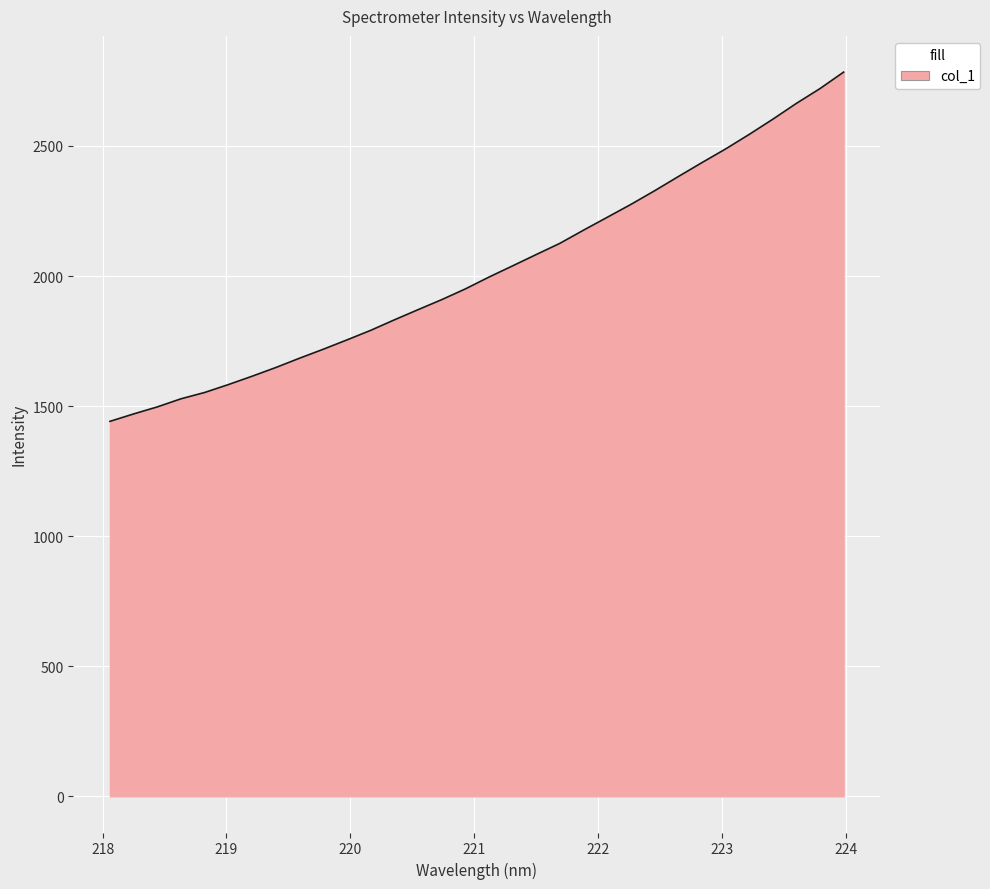

What is the smallest value displayed?

1441.4